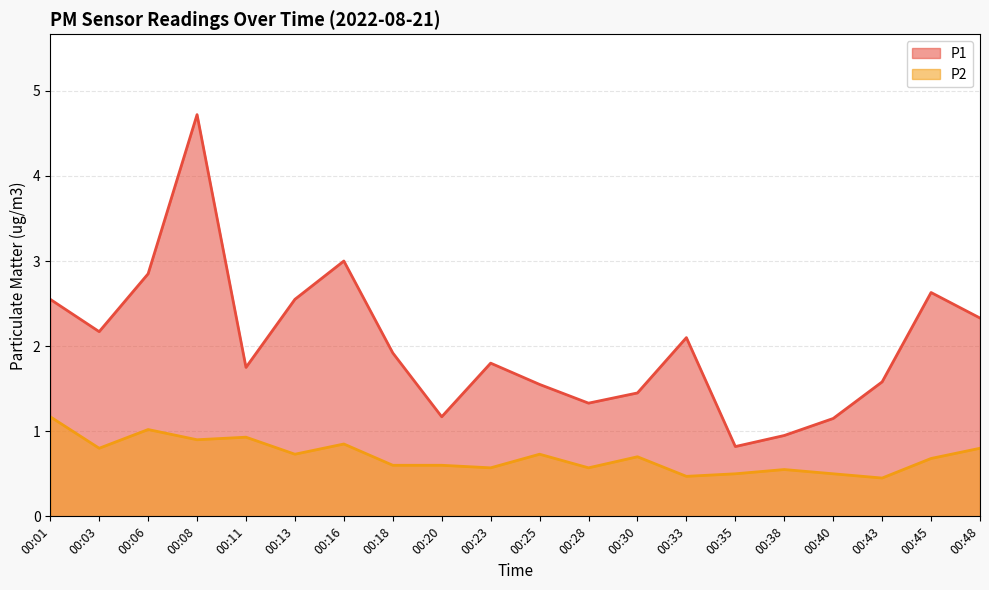

What is the difference between the maximum and minimum values in the P2 series?

0.7